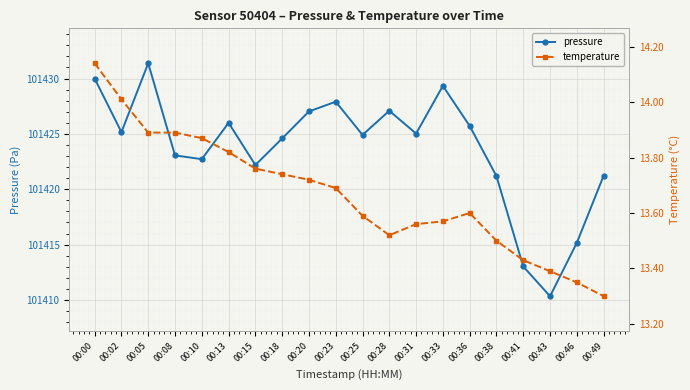

What is the difference between the temperature values at 00:28 and 00:49?

0.2